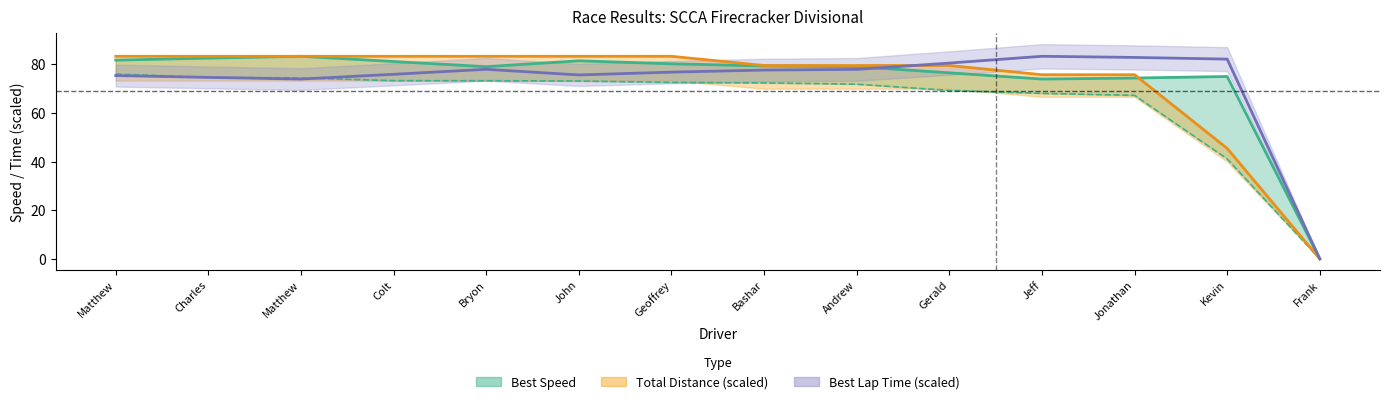

How many lines are shown in the chart?

4